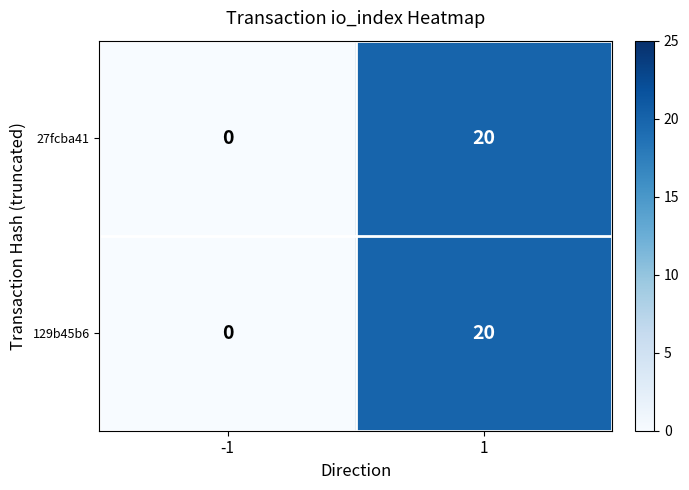

Which category has the highest value across all series?

1